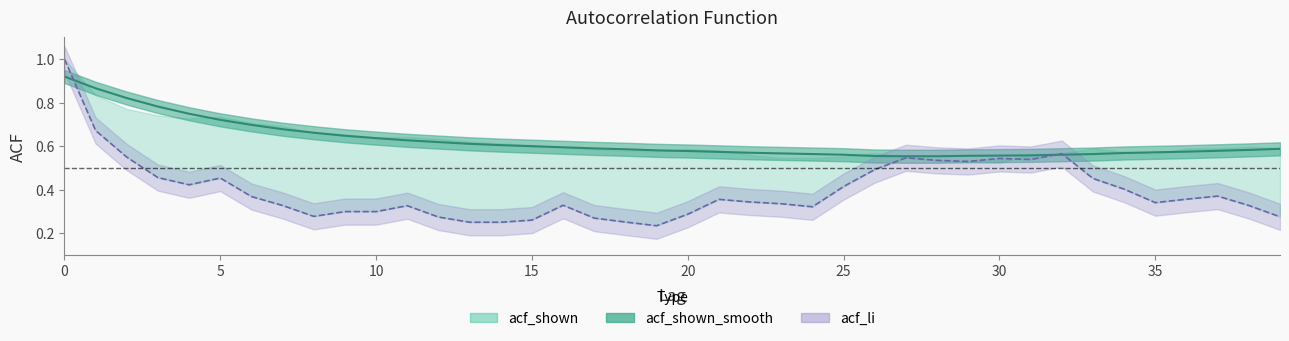

Is it true that acf_shown_smooth equals 0.8 at 3?

True